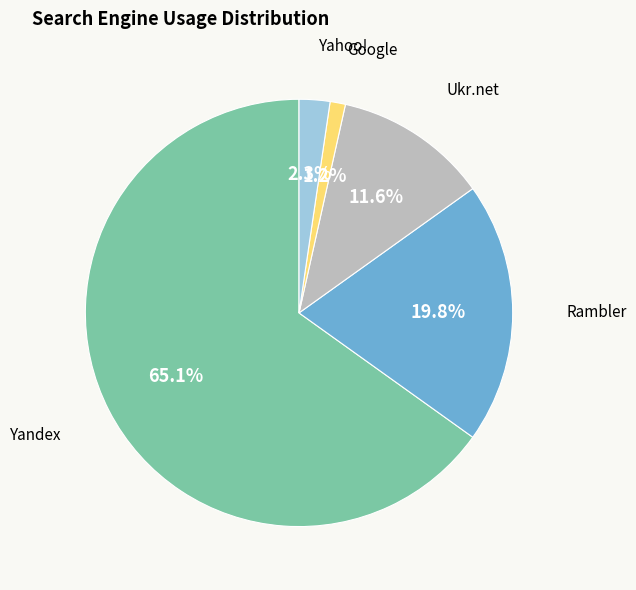

Does any single category account for the majority?

Yes